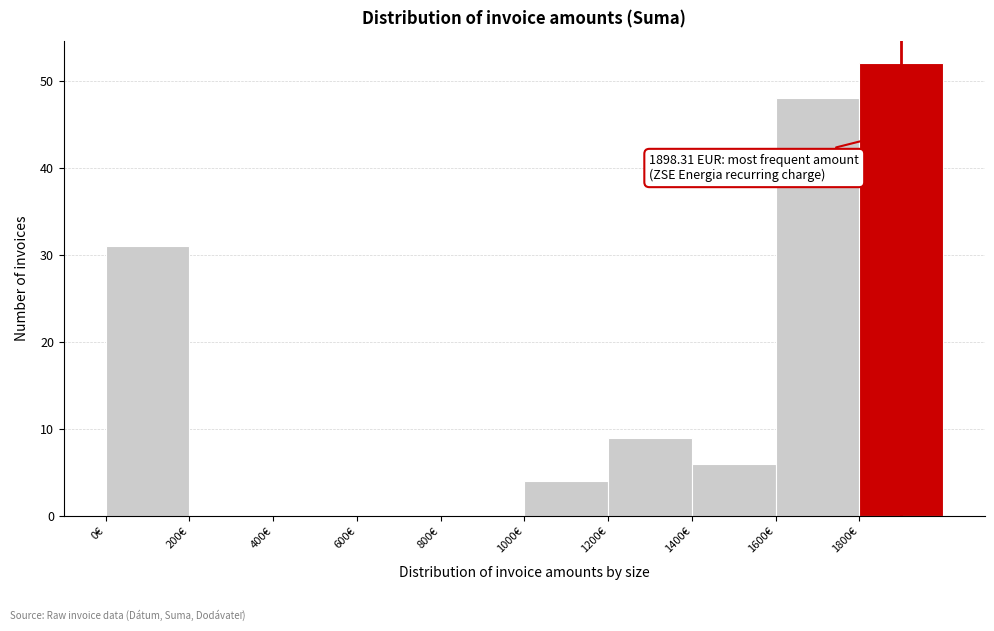

Over which range of the x-axis is the bar tallest?

1800 to 2000